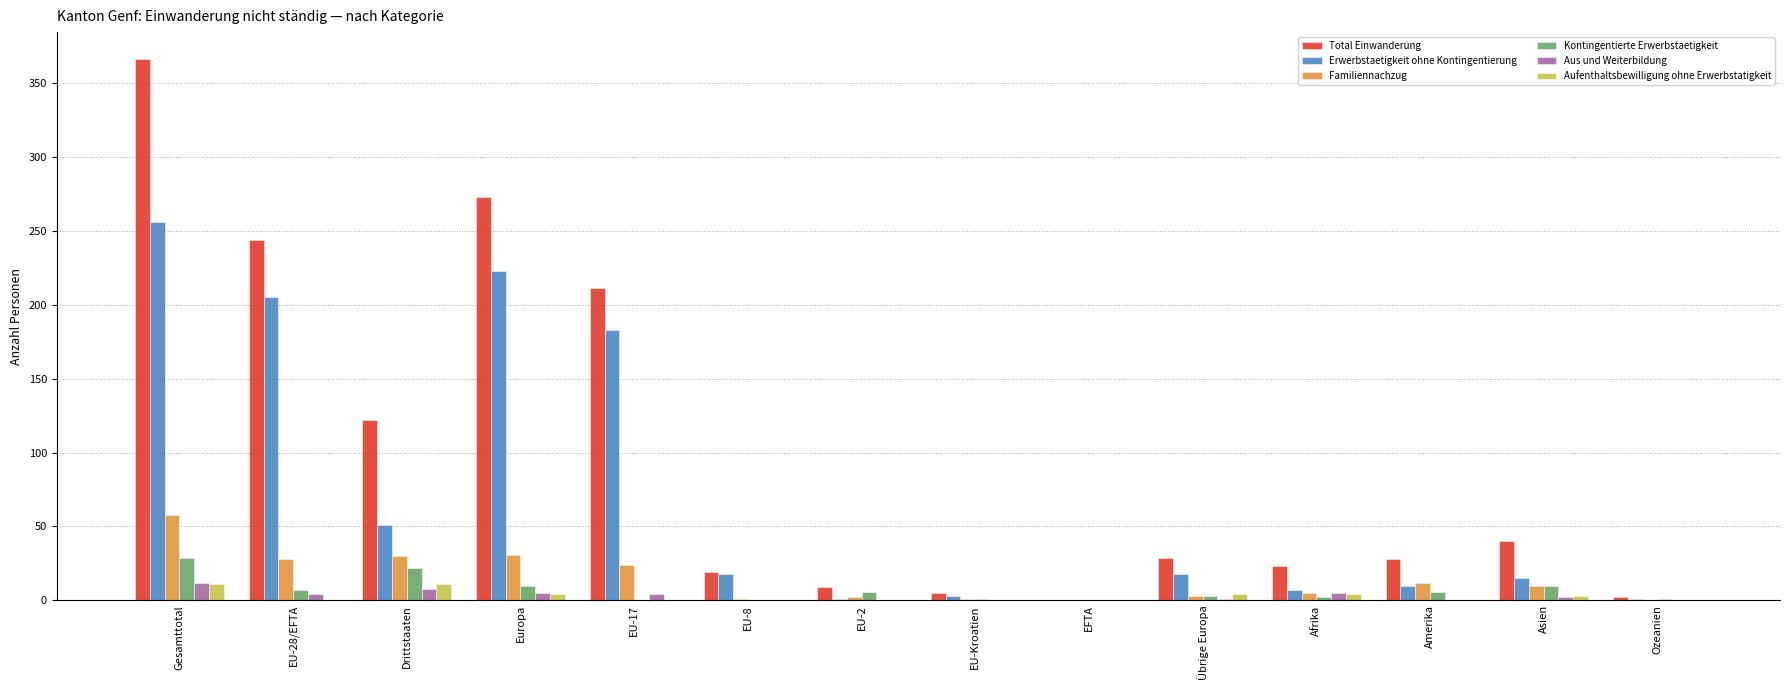

What is the total value across all series at Drittstaaten?

244